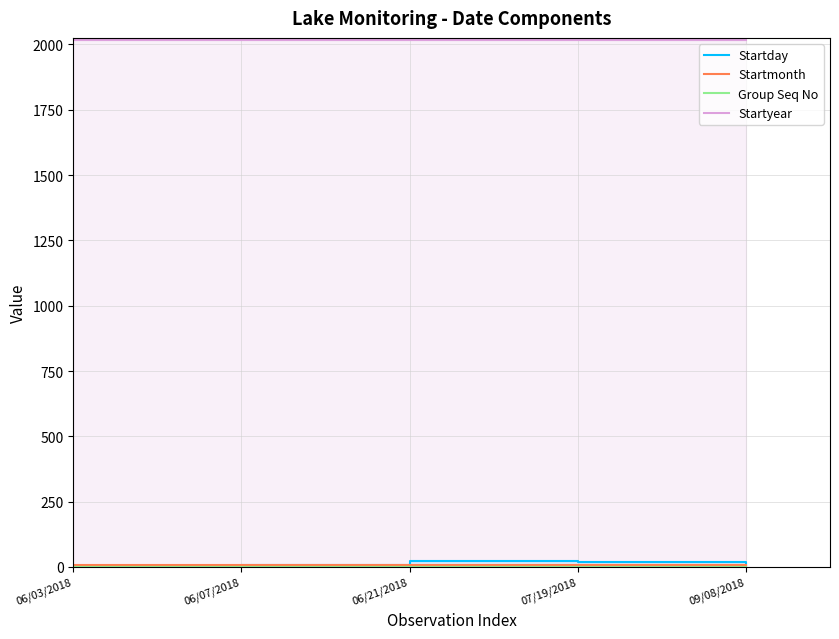

Which series has the largest total across all categories?

Startyear